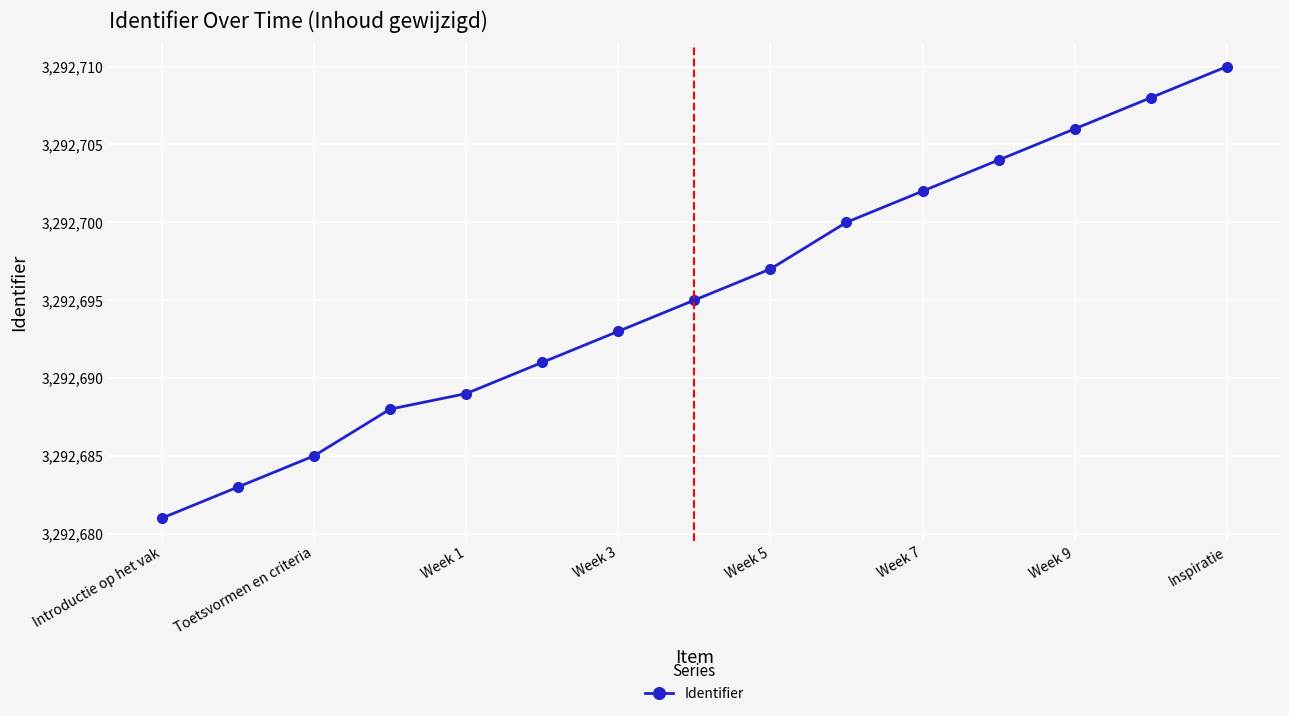

Count the number of categories in the chart.

15